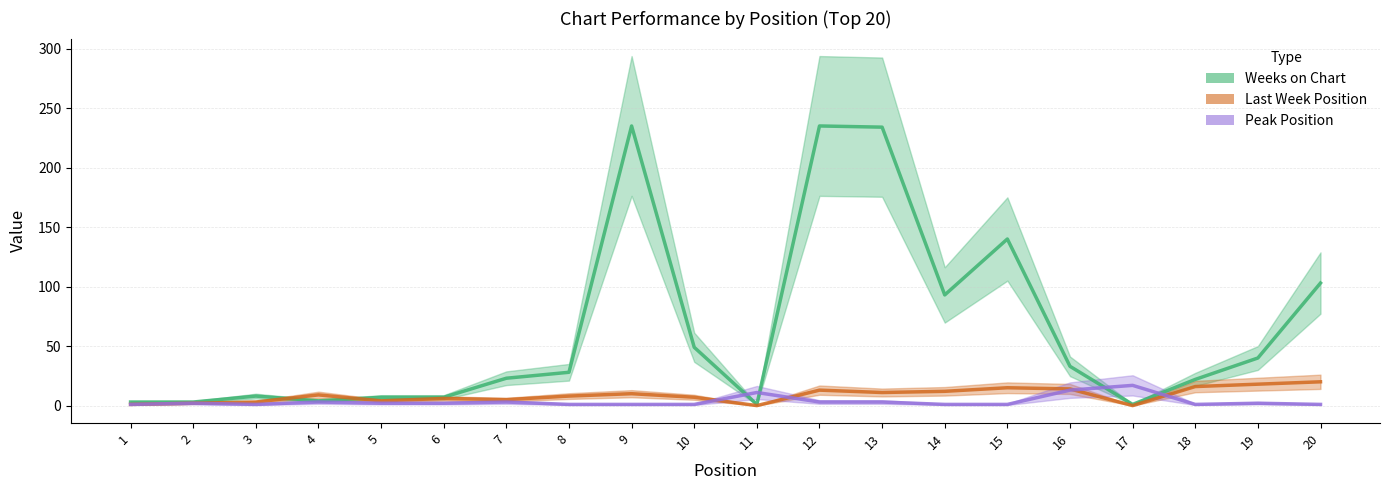

What is the approximate value of Weeks on Chart at 6, to the nearest 5?

5